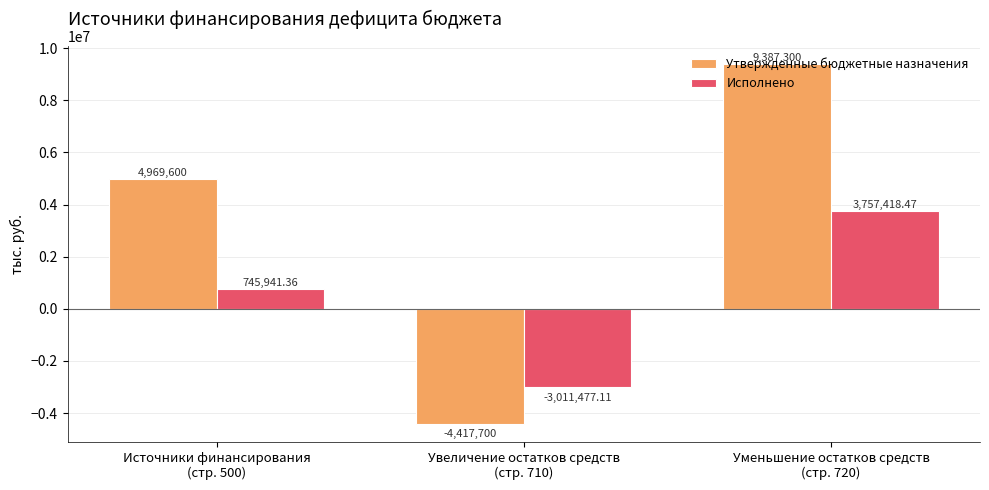

Is it true that Утвержденные бюджетные назначения equals -4417700.0 at Увеличение остатков средств
(стр. 710)?

True